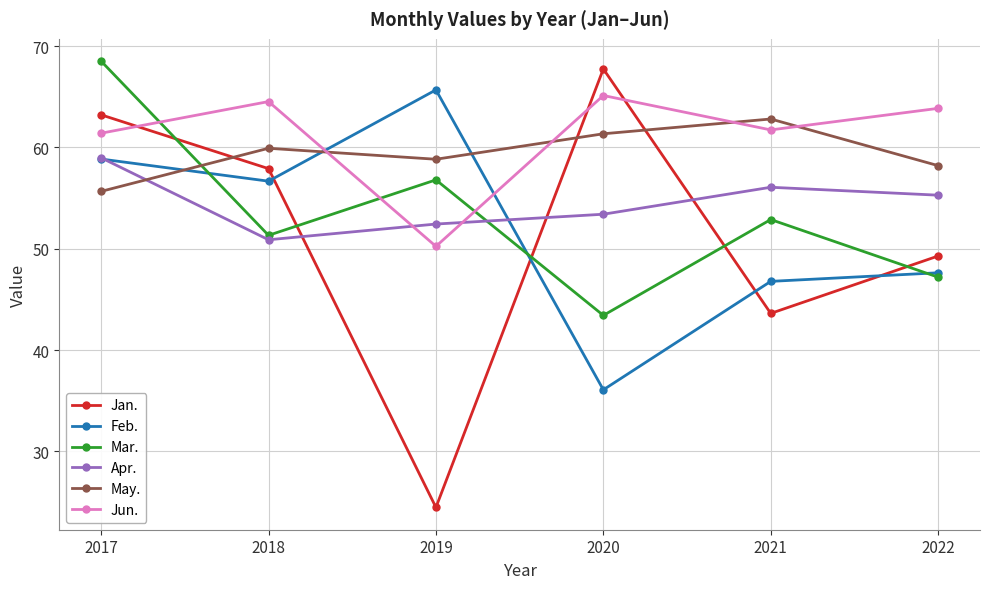

How many values in the Jan. series exceed 57?

3